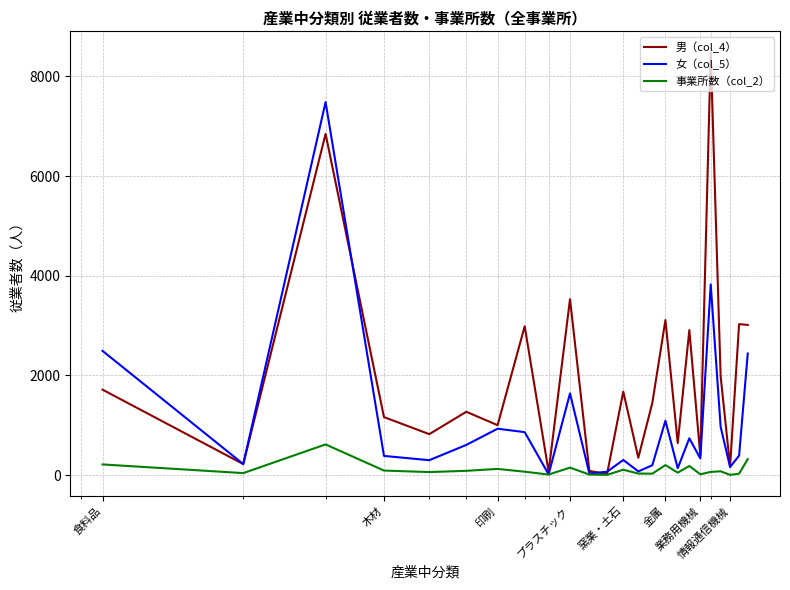

What is the maximum value shown in the chart?

8482